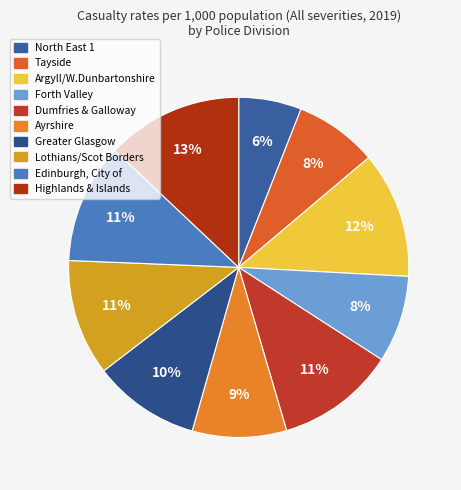

Which slice is the largest?

Highlands & Islands